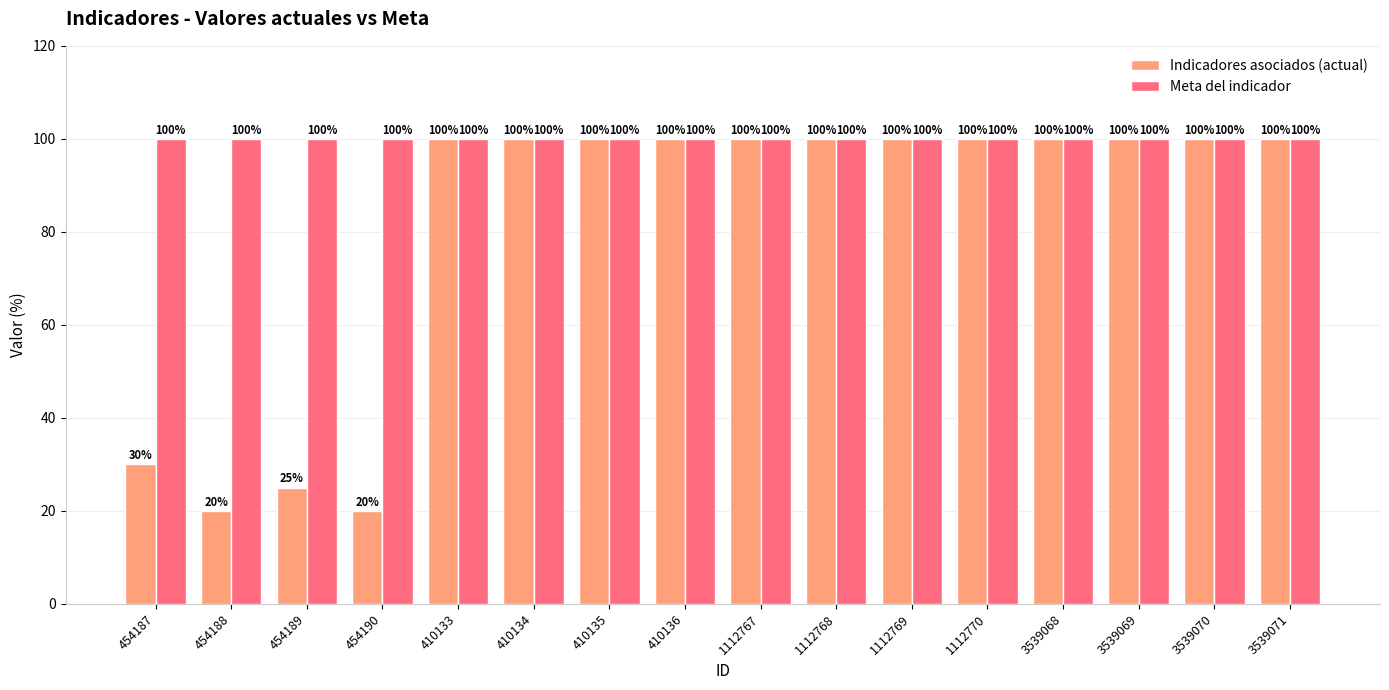

What is the label of the 7th bar from the left?

410135